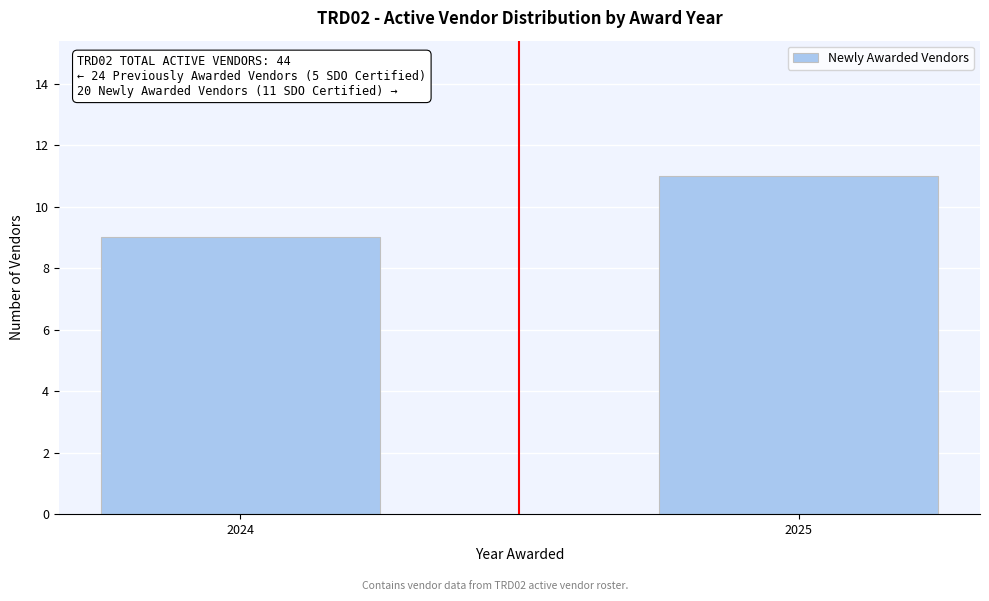

Reading left to right, transcribe all the data shown in this chart.

2024=9	2025=11